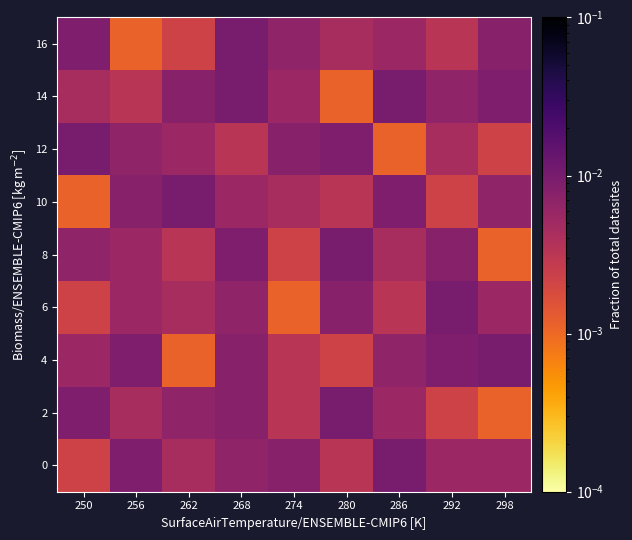

Reading left to right, what are all the values shown in this chart?

0: 250=0.0	256=0.0	262=0.0	268=0.0	274=0.0	280=0.0	286=0.0	292=0.0	298=0.0
2: 250=0.0	256=0.0	262=0.0	268=0.0	274=0.0	280=0.0	286=0.0	292=0.0	298=0.0
4: 250=0.0	256=0.0	262=0.0	268=0.0	274=0.0	280=0.0	286=0.0	292=0.0	298=0.0
6: 250=0.0	256=0.0	262=0.0	268=0.0	274=0.0	280=0.0	286=0.0	292=0.0	298=0.0
8: 250=0.0	256=0.0	262=0.0	268=0.0	274=0.0	280=0.0	286=0.0	292=0.0	298=0.0
10: 250=0.0	256=0.0	262=0.0	268=0.0	274=0.0	280=0.0	286=0.0	292=0.0	298=0.0
12: 250=0.0	256=0.0	262=0.0	268=0.0	274=0.0	280=0.0	286=0.0	292=0.0	298=0.0
14: 250=0.0	256=0.0	262=0.0	268=0.0	274=0.0	280=0.0	286=0.0	292=0.0	298=0.0
16: 250=0.0	256=0.0	262=0.0	268=0.0	274=0.0	280=0.0	286=0.0	292=0.0	298=0.0